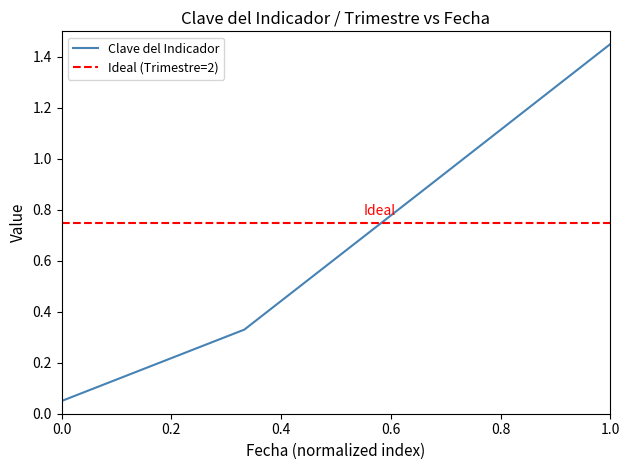

The Clave del Indicador series shows 0.5 at 1.0. True or false?

False